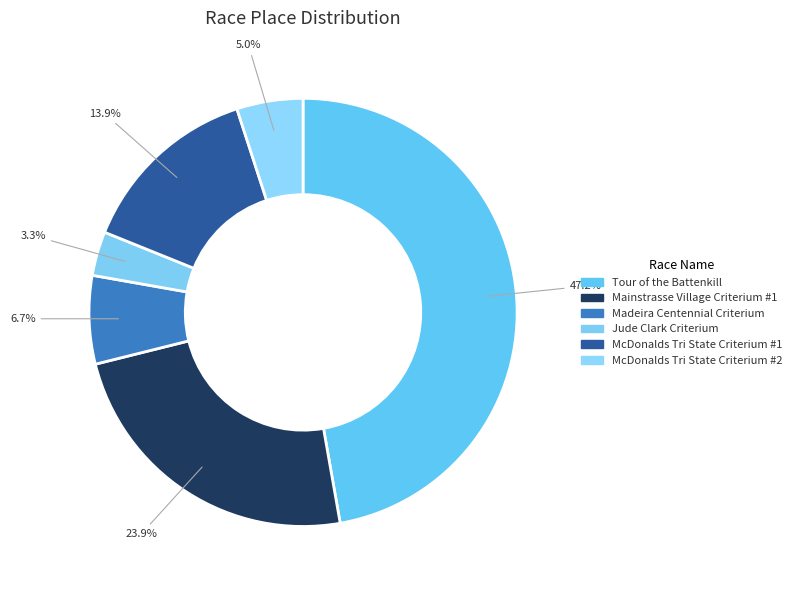

What is the smallest slice in the pie chart?

Jude Clark Criterium